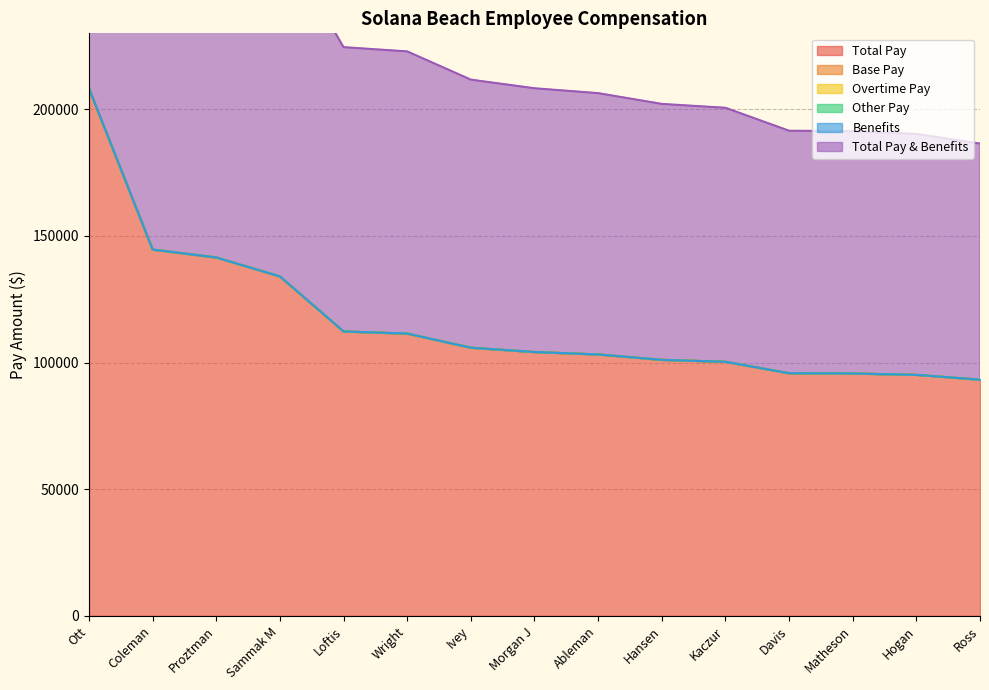

What are all the series names shown in the legend?

Total Pay, Base Pay, Overtime Pay, Other Pay, Benefits, Total Pay & Benefits